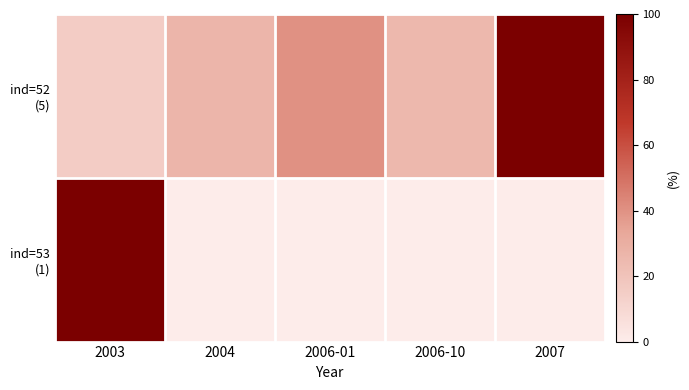

At how many categories does at least one series exceed 44?

2